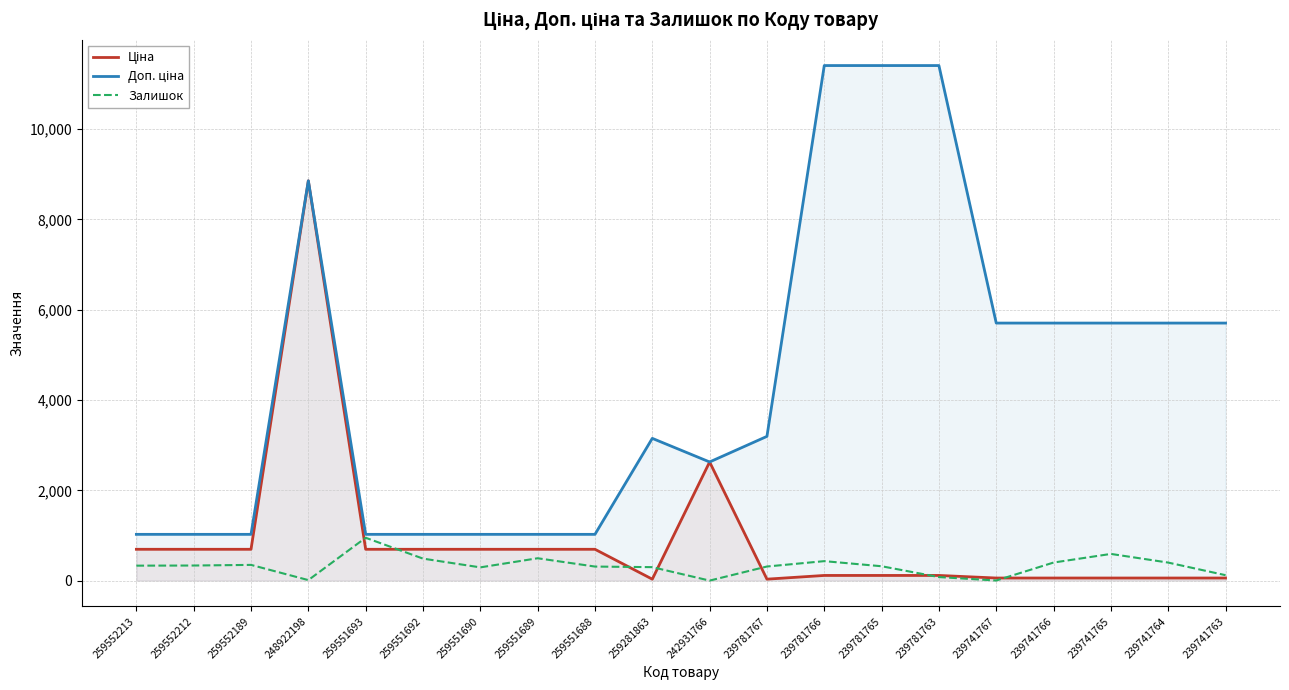

Rank the series at 239781763 from lowest to highest value.

Залишок, Ціна, Доп. ціна